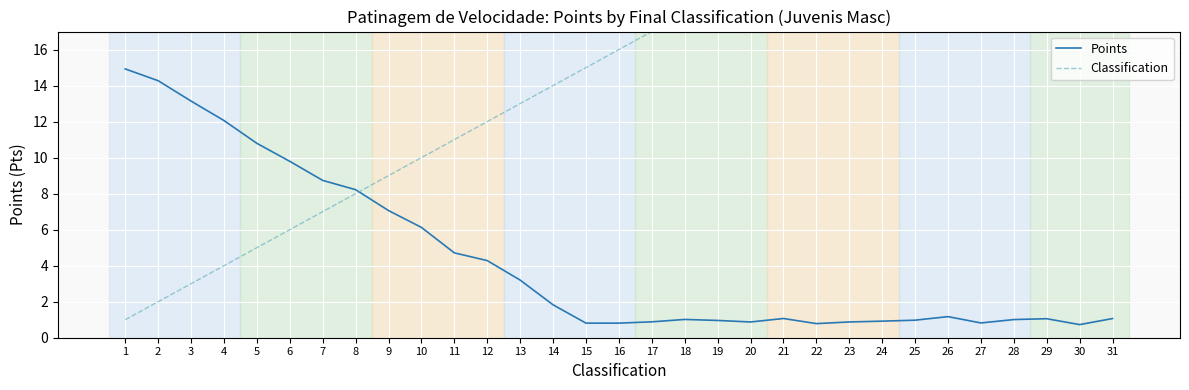

In Points, how many points are lower than both neighbors (excluding endpoints)?

5